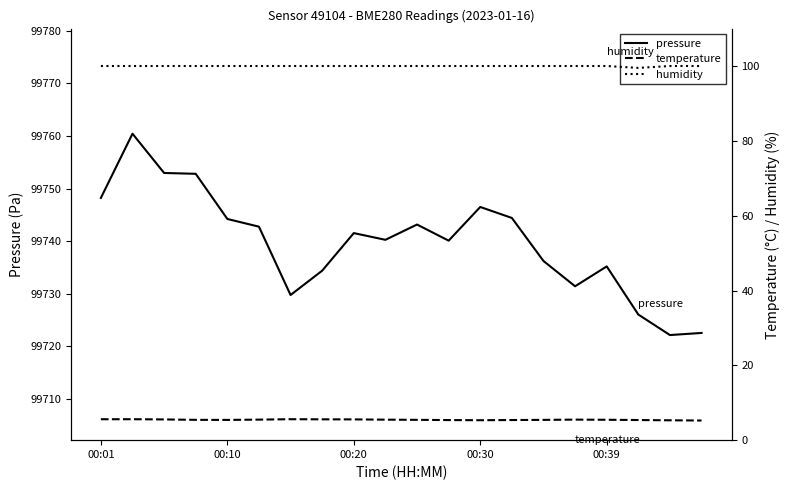

The pressure series shows 30425.7 at 00:10. True or false?

False